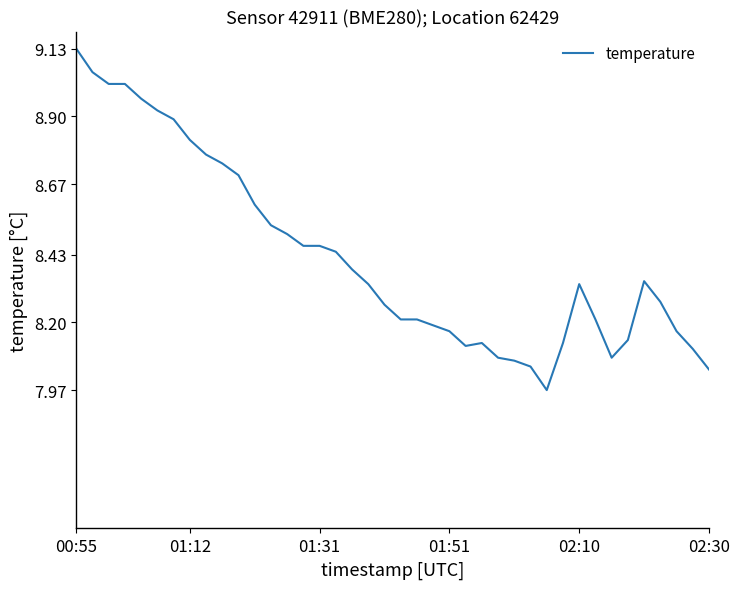

What is the difference between the maximum and minimum values?

1.2